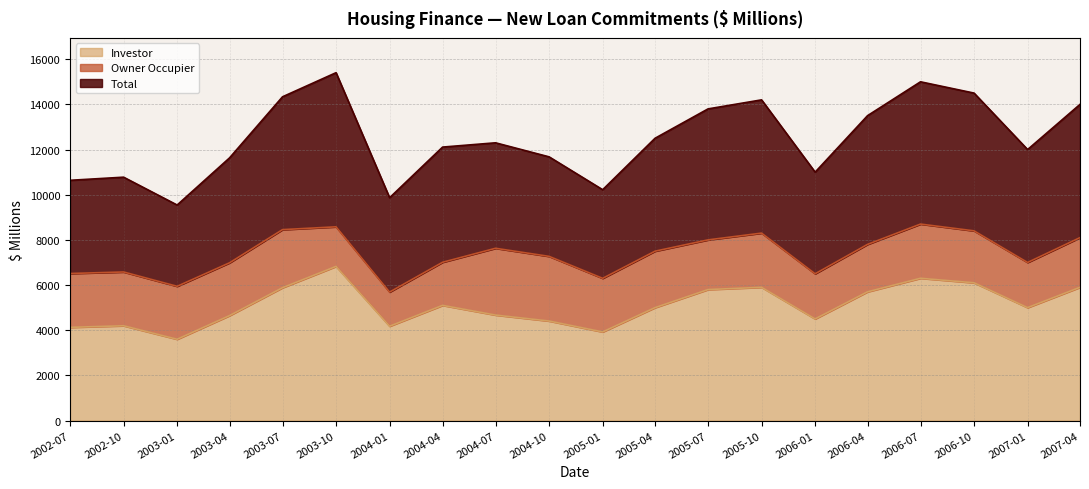

What position from the right is 2005-01?

10